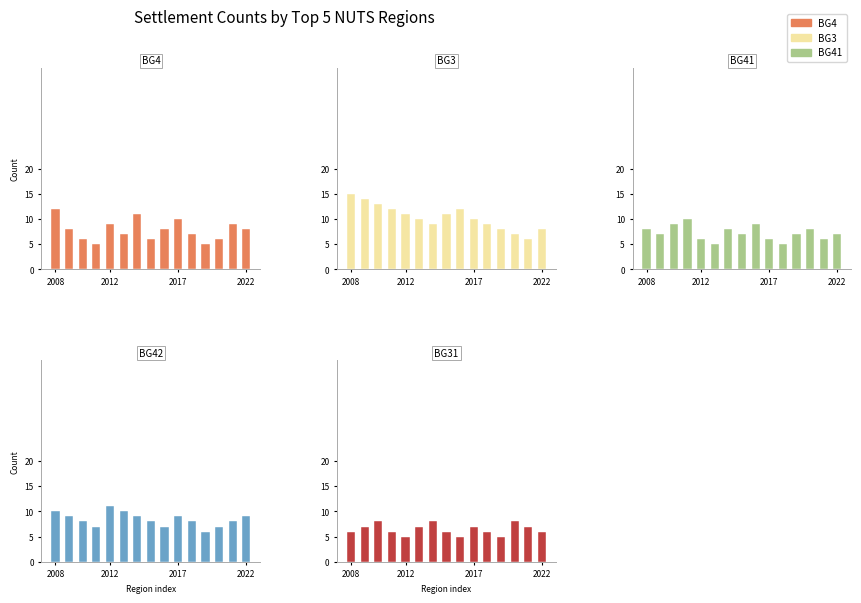

At which category is the sum across all series the highest?

2008